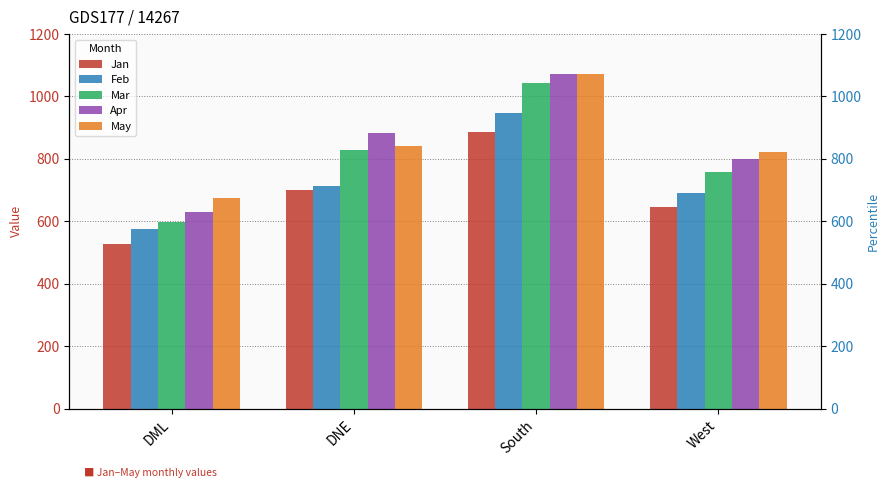

What are all the series names shown in the legend?

Jan, Feb, Mar, Apr, May